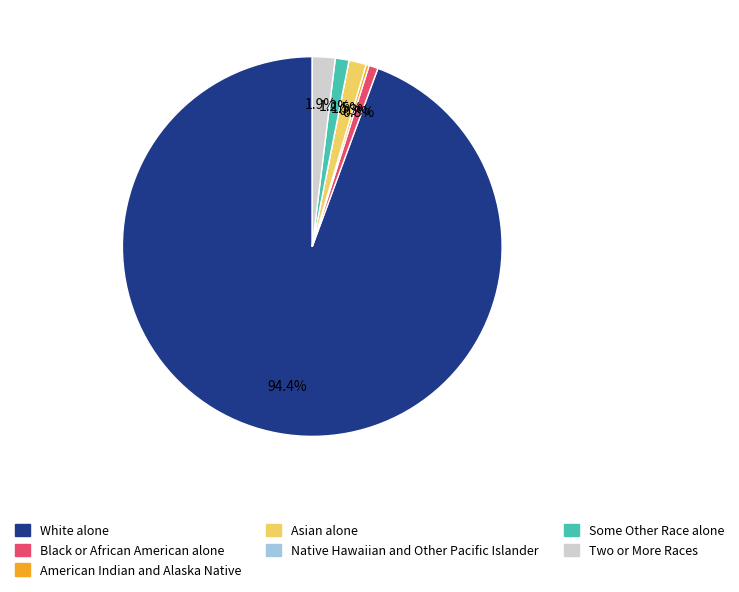

Which has a higher value, White alone or Asian alone?

White alone